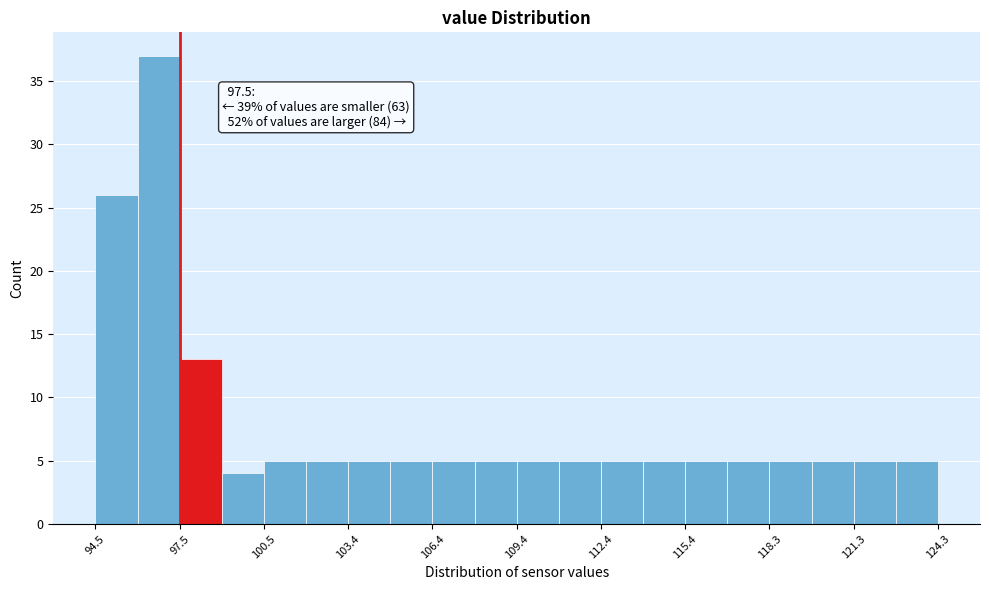

Read against the x-axis, roughly where is the centre of the tallest bar?

96.5